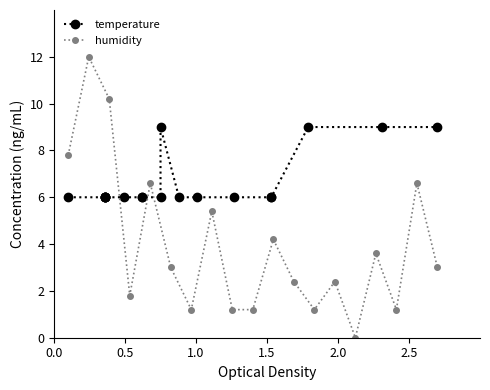

How many interior local peaks does the temperature series have?

1